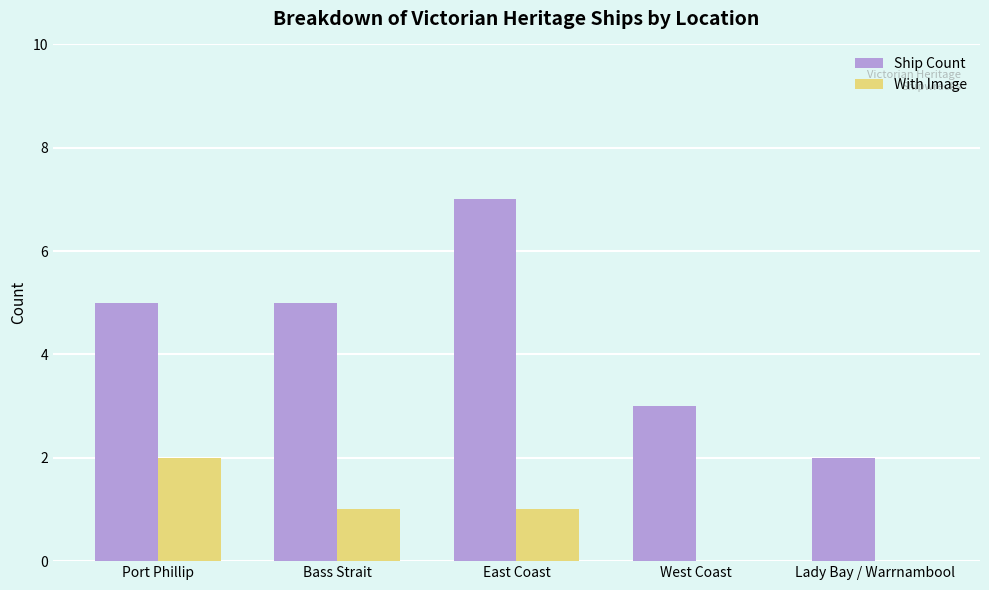

Is the value of Ship Count at West Coast greater than the value of With Image at Port Phillip?

Yes